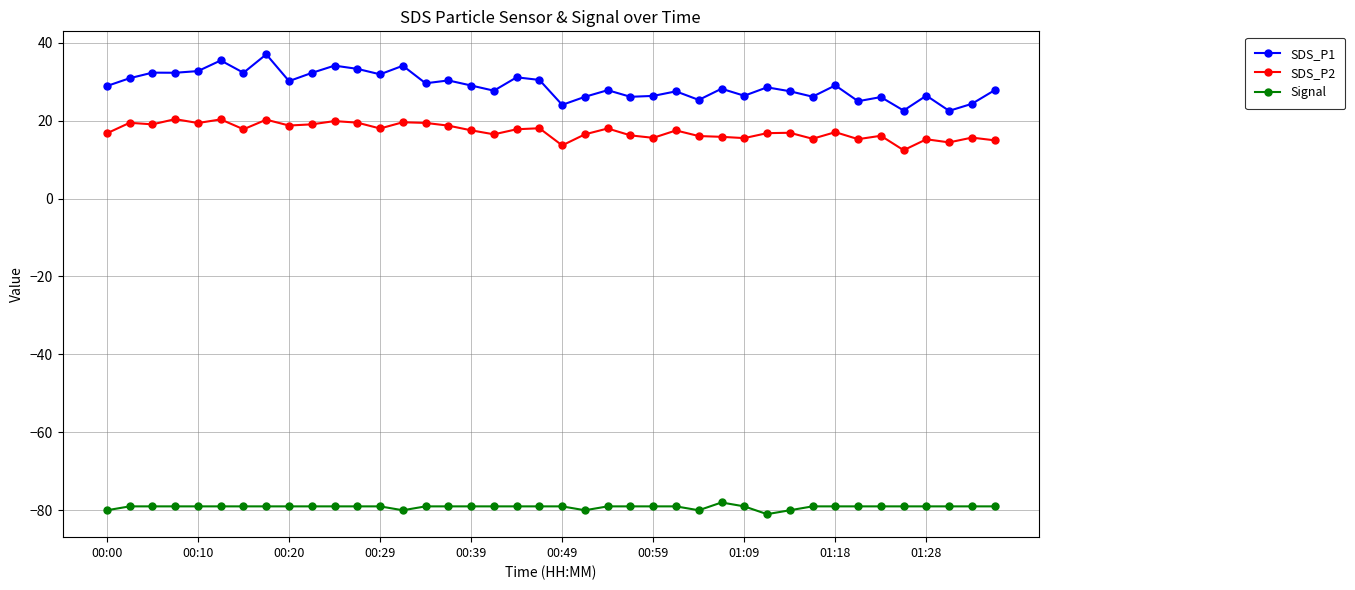

What is the minimum value for SDS_P2?

12.4